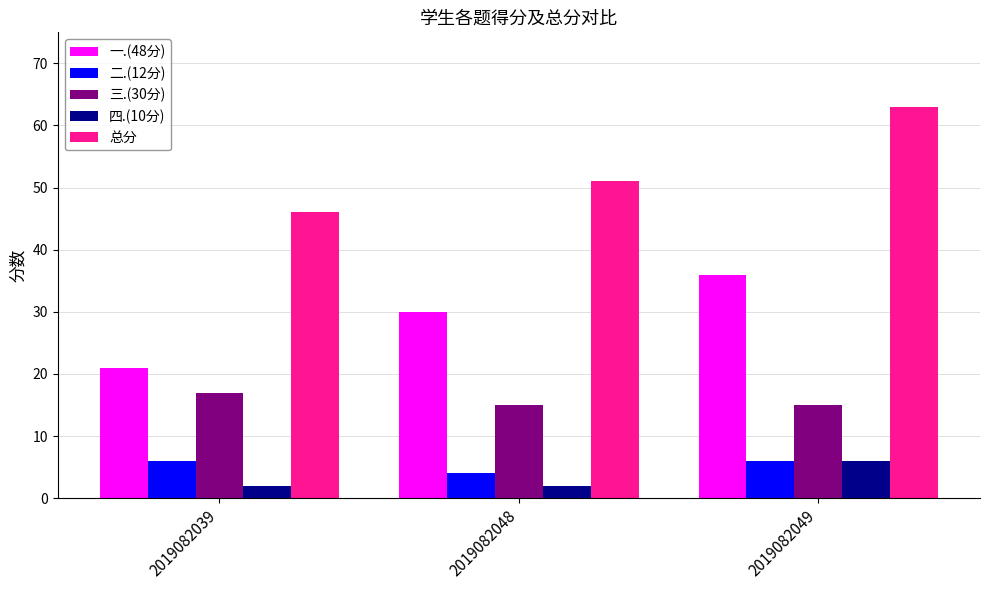

What is the value of the 总分 bar at the 1st from the left?

46